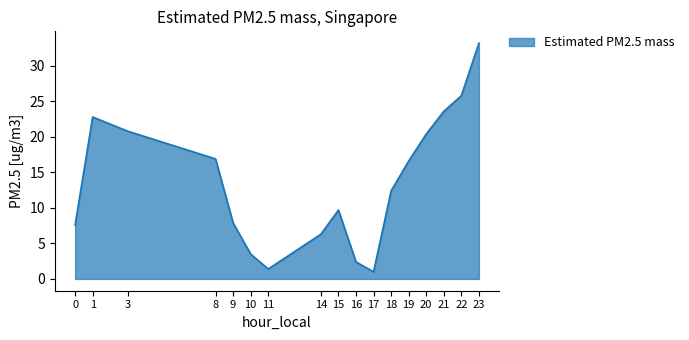

True or false: the data shows 23.6 at 21.

True